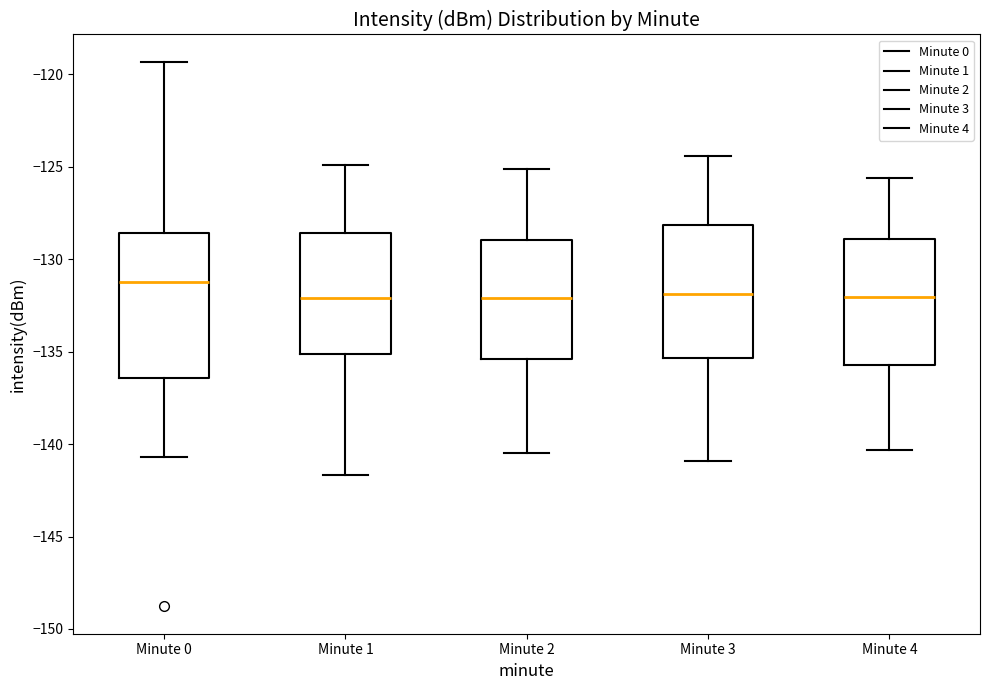

Reading left to right, read every box against the y-axis: the position of its median line, the range the box covers, and the ends of its whiskers. The values are not printed on the chart, so give them approximately, as read against the axis.

Minute 0: median -131.0, box -136.5 to -128.5, whiskers -140.5 to -119.5
Minute 1: median -132.0, box -135.0 to -128.5, whiskers -141.5 to -125.0
Minute 2: median -132.0, box -135.5 to -129.0, whiskers -140.5 to -125.0
Minute 3: median -132.0, box -135.5 to -128.0, whiskers -141.0 to -124.5
Minute 4: median -132.0, box -135.5 to -129.0, whiskers -140.5 to -125.5